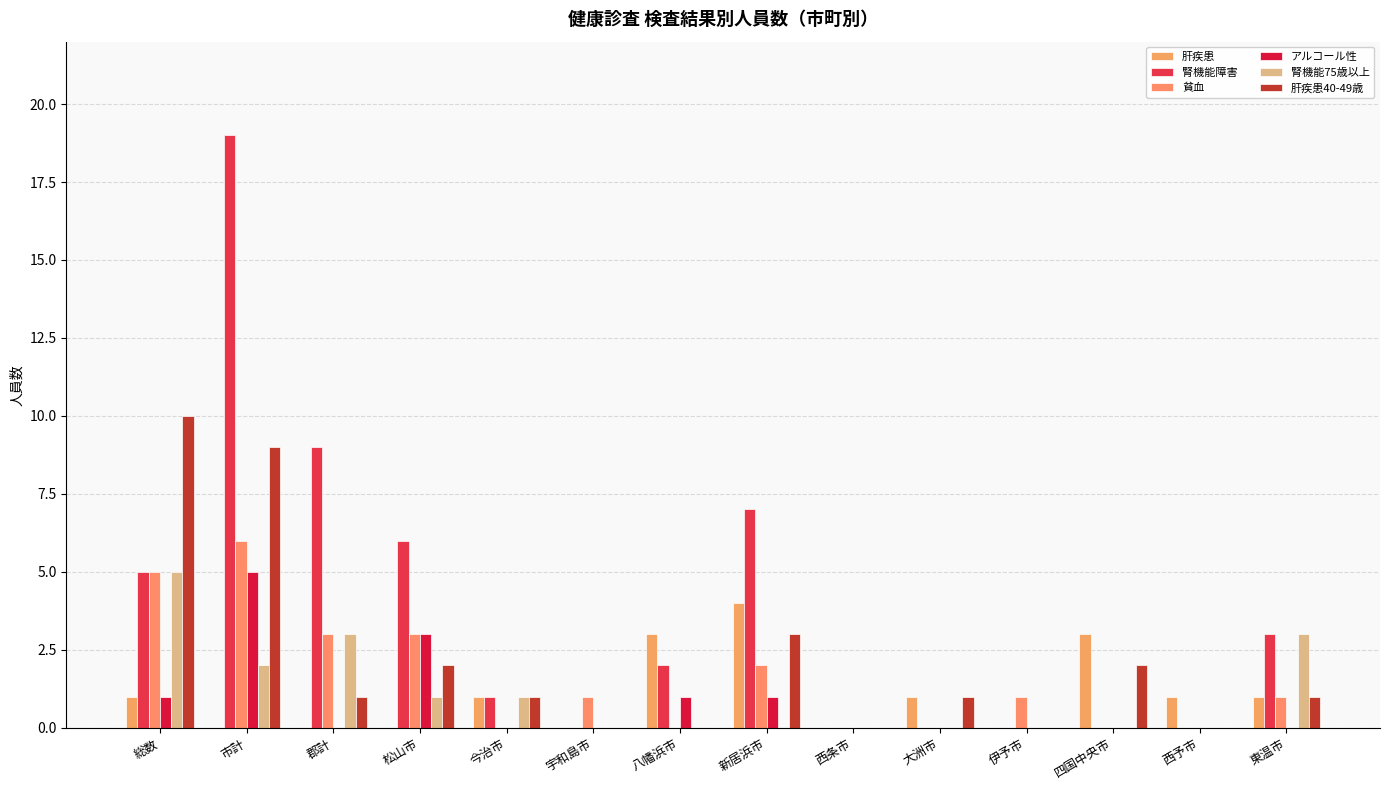

What is the difference between the maximum and minimum values in the 貧血 series?

6